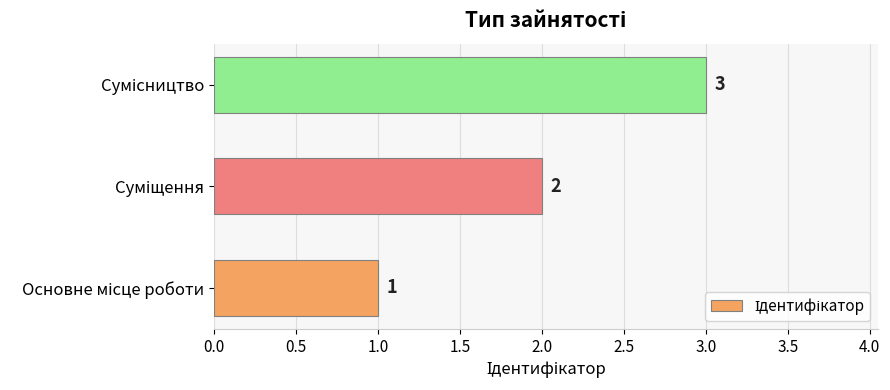

Count the number of data series in this chart.

1